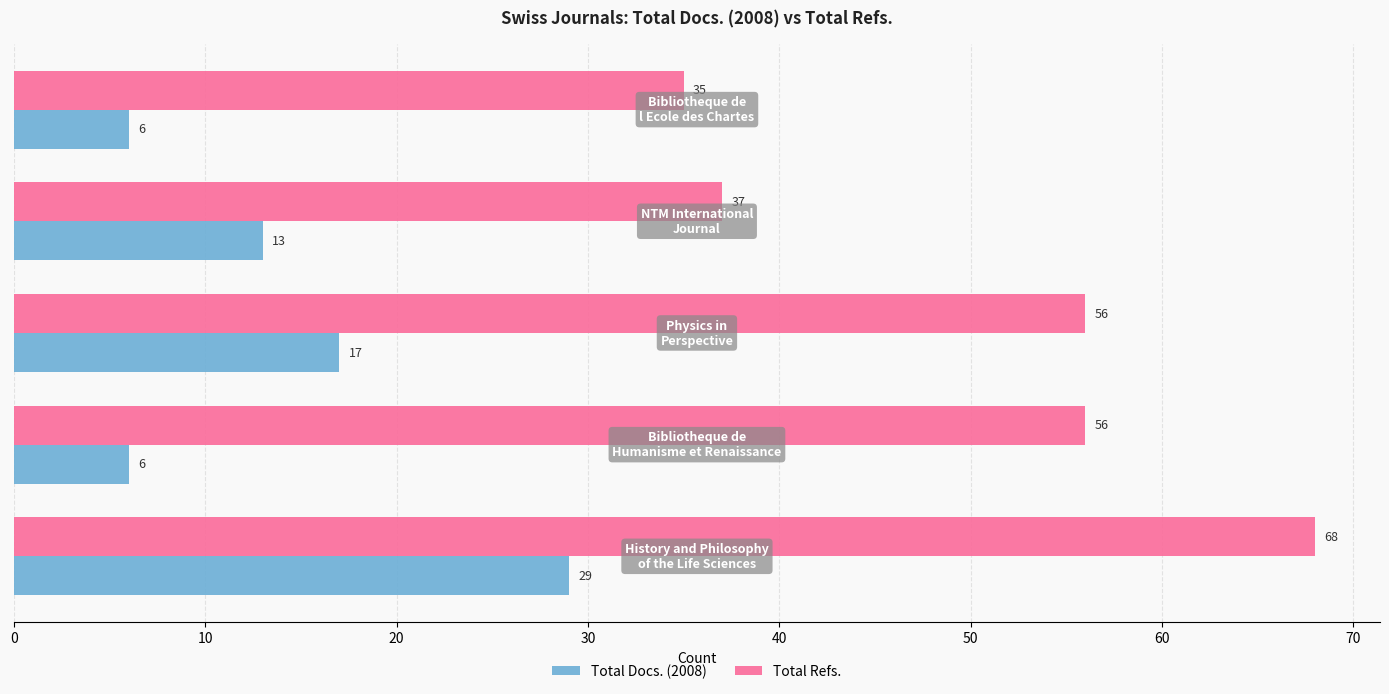

Rank the series by their average value, from lowest to highest.

Total Docs. (2008), Total Refs.